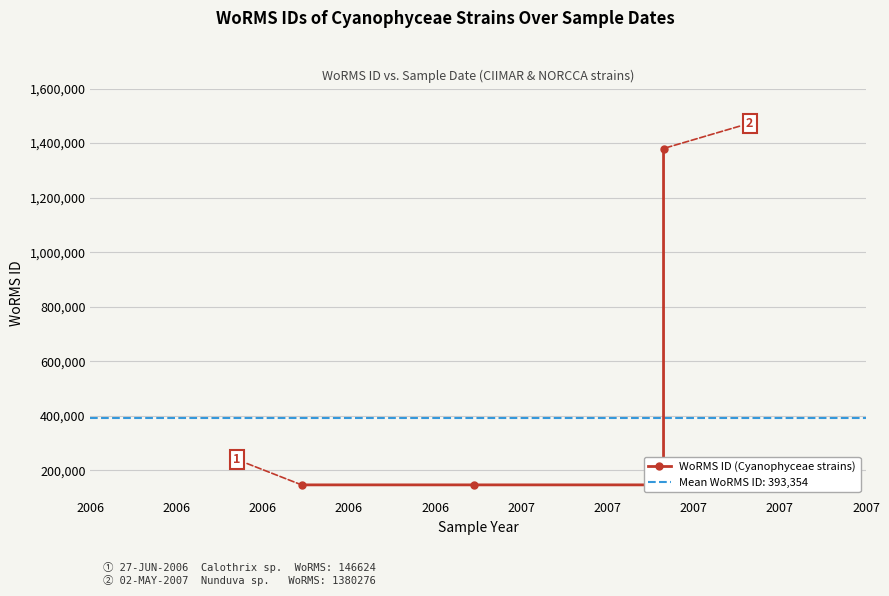

What is the difference between the second highest and minimum values?

1